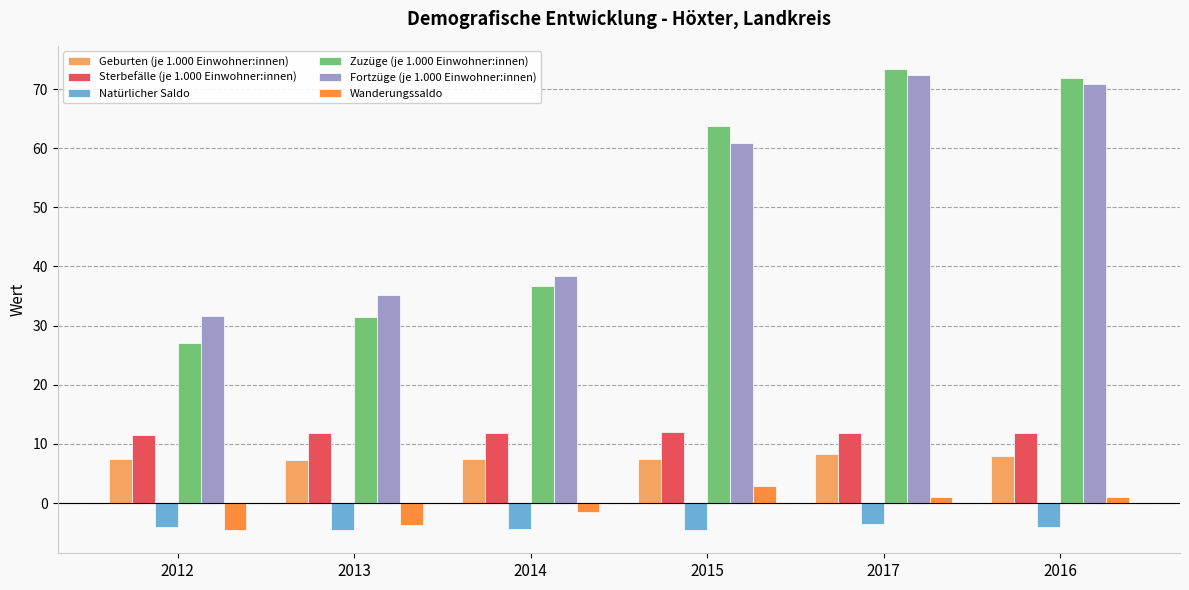

What is the label of the 2nd bar from the left?

2013